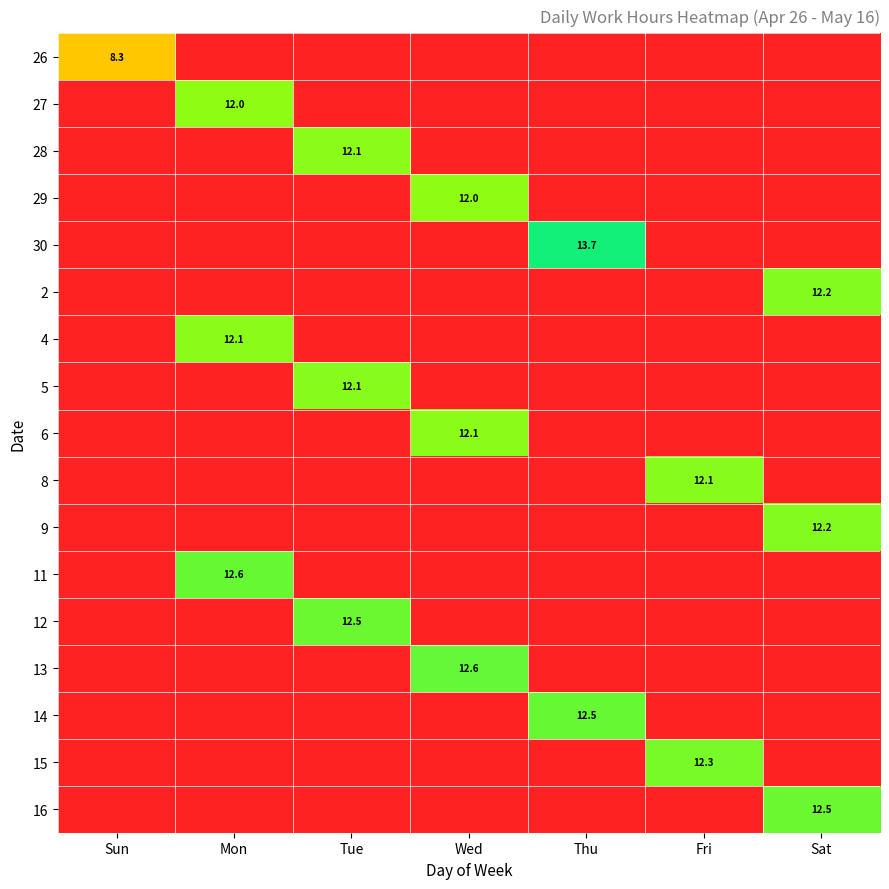

Is it true that 28 equals 16.0 at Tue?

False